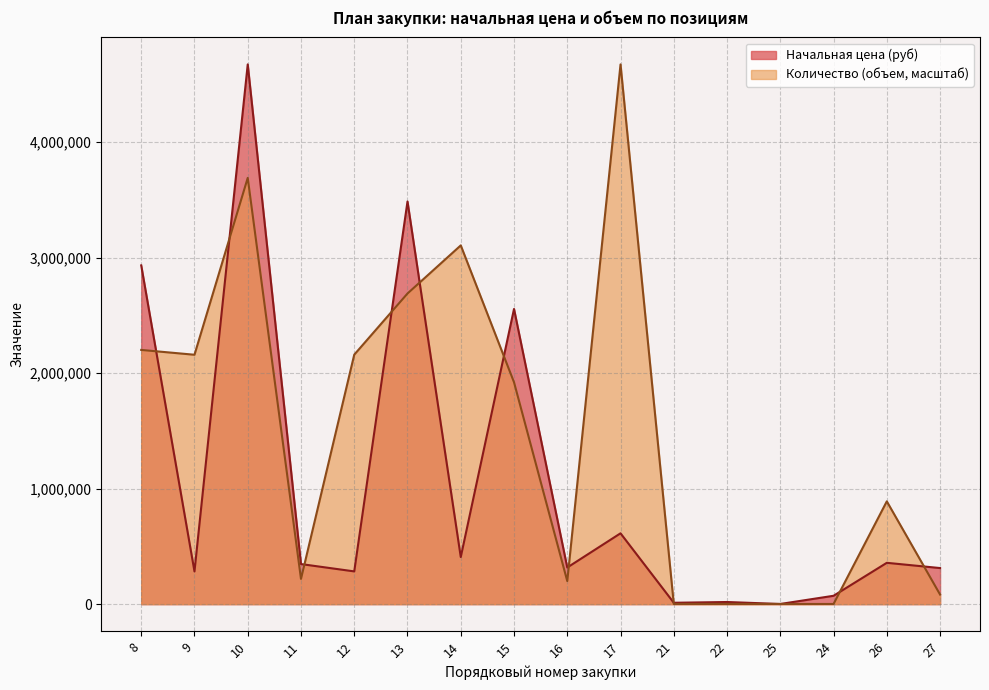

Where do Количество (объем) and Начальная цена (руб) first cross each other?

8 and 9